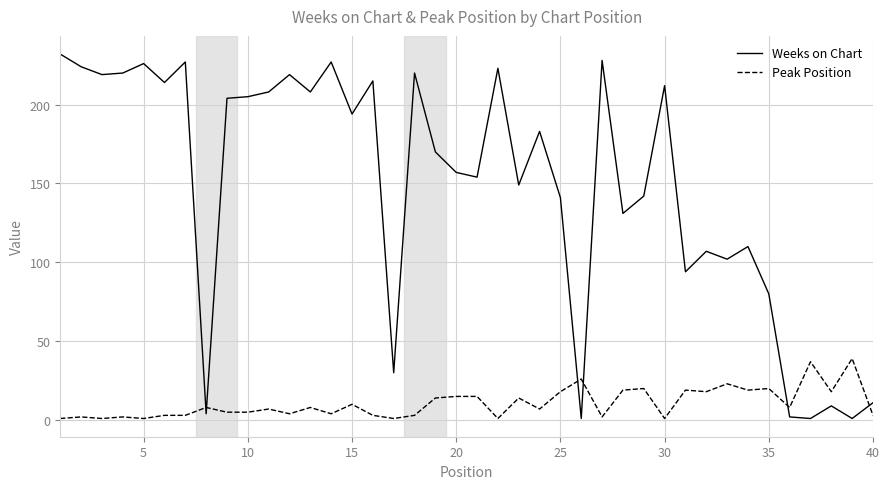

Which series has the largest total across all categories?

Weeks on Chart